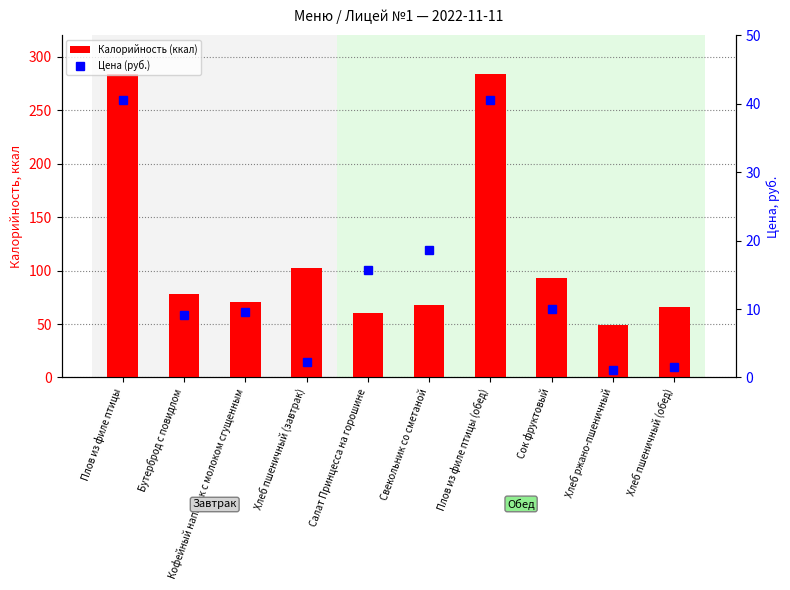

True or false: Цена (руб.) has a value of 0.6 at Хлеб ржано-пшеничный.

False